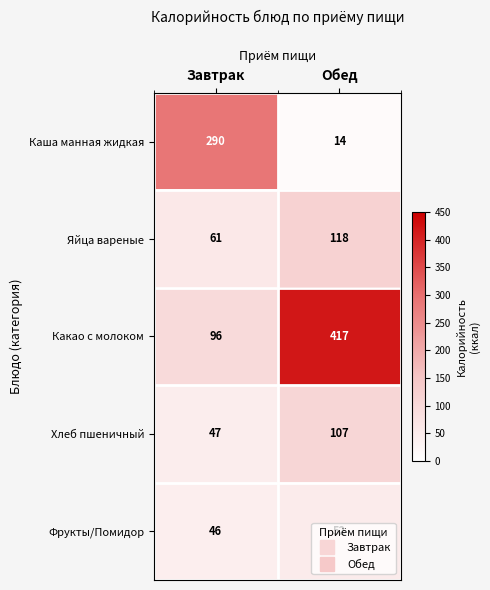

At which category is the sum across all series the highest?

Обед